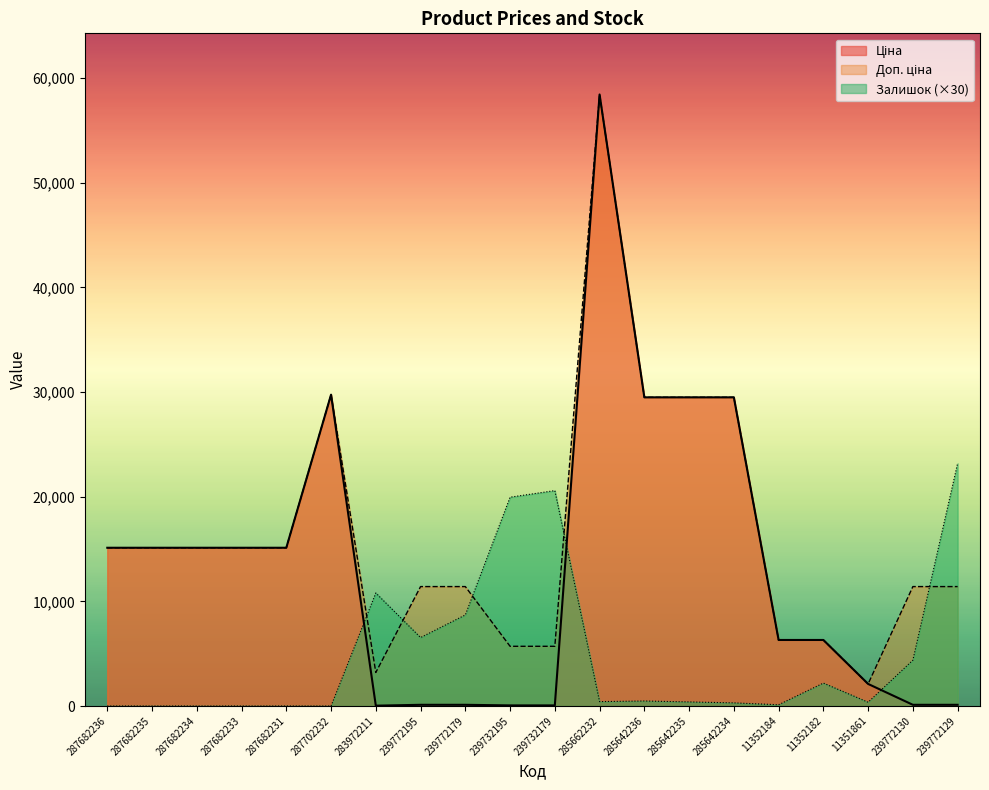

How many series are shown in this chart?

3